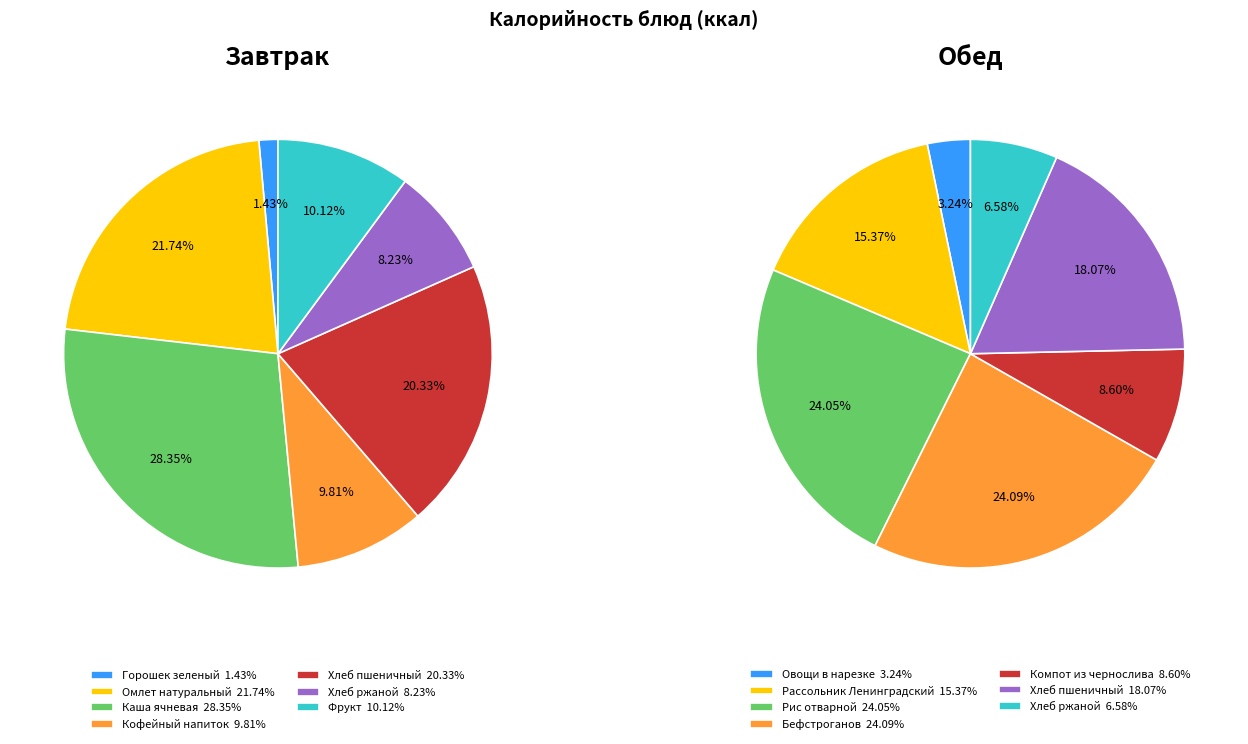

Do Завтрак and Обед together represent more than half of the pie?

No